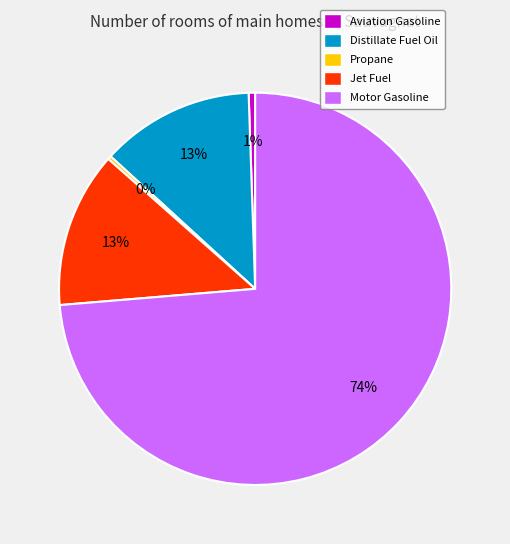

What percentage is the Jet Fuel slice, to the nearest percent?

13%